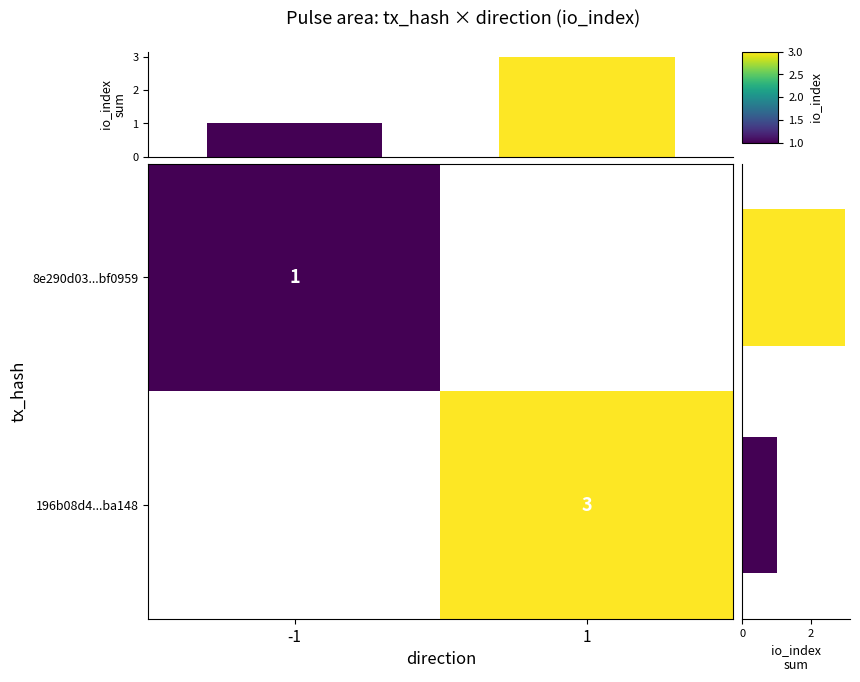

Which series has the largest total across all categories?

io_index (col sum)